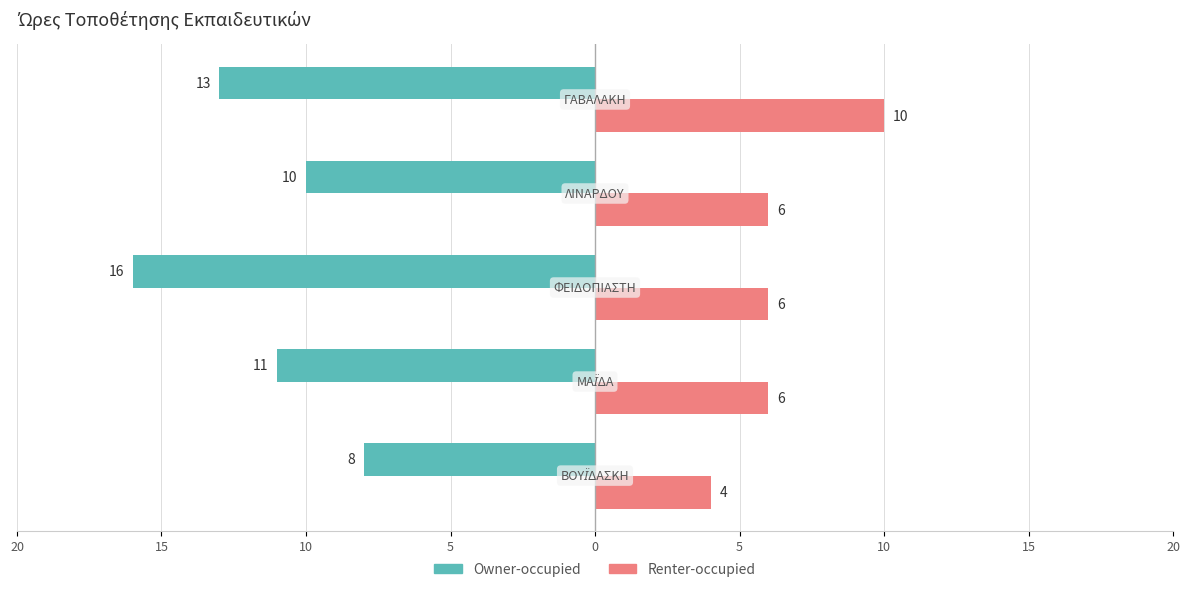

What is the lowest value of the Owner-occupied series?

-16